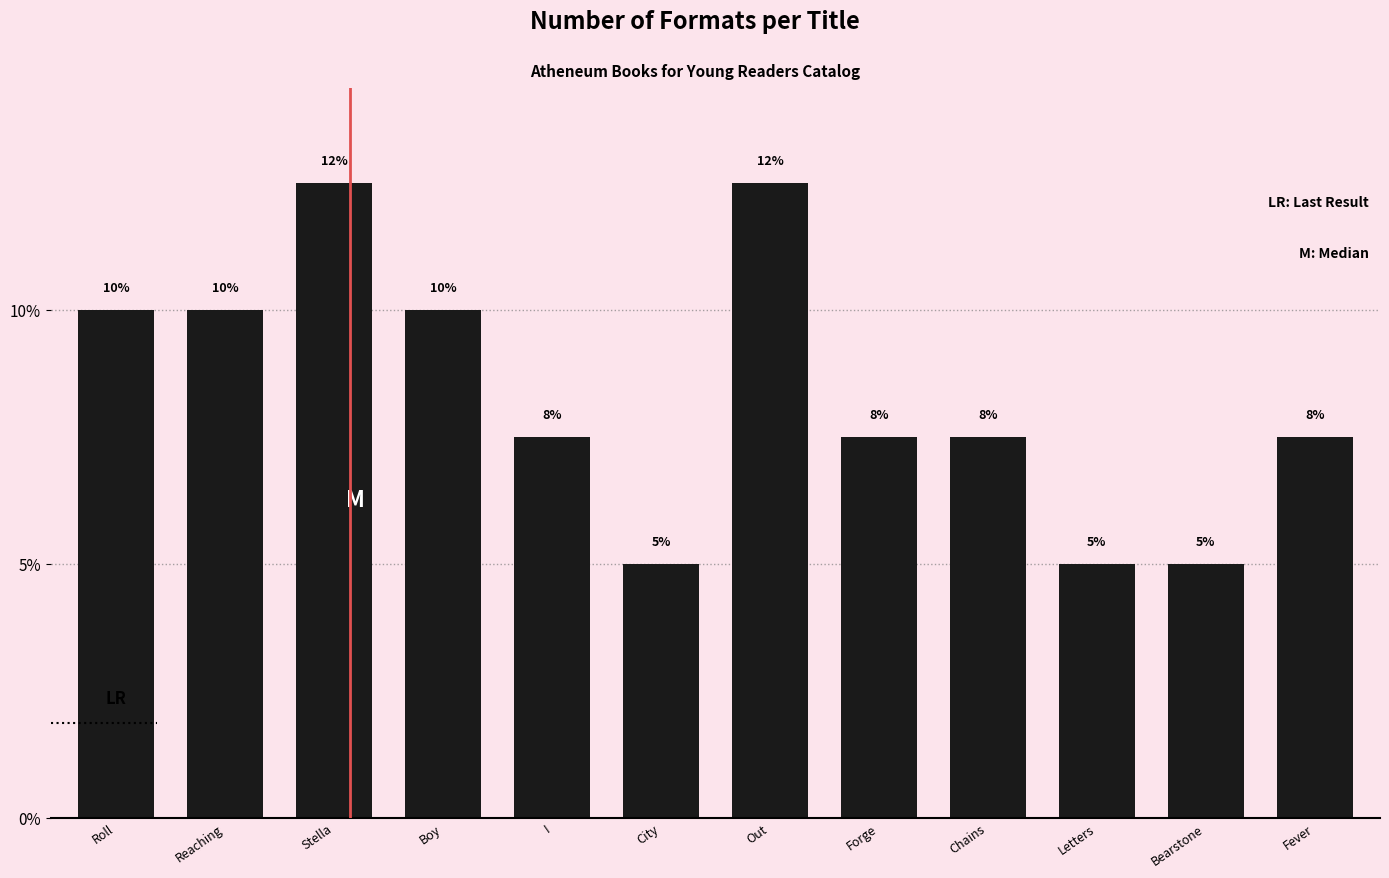

How many data points are above 7?

9